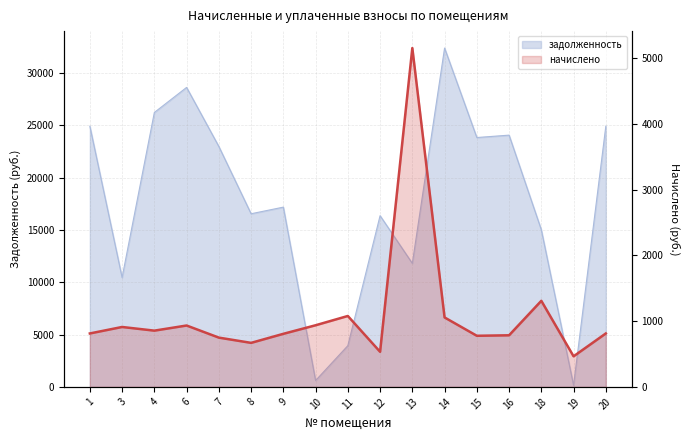

What is the smallest value displayed?

465.0